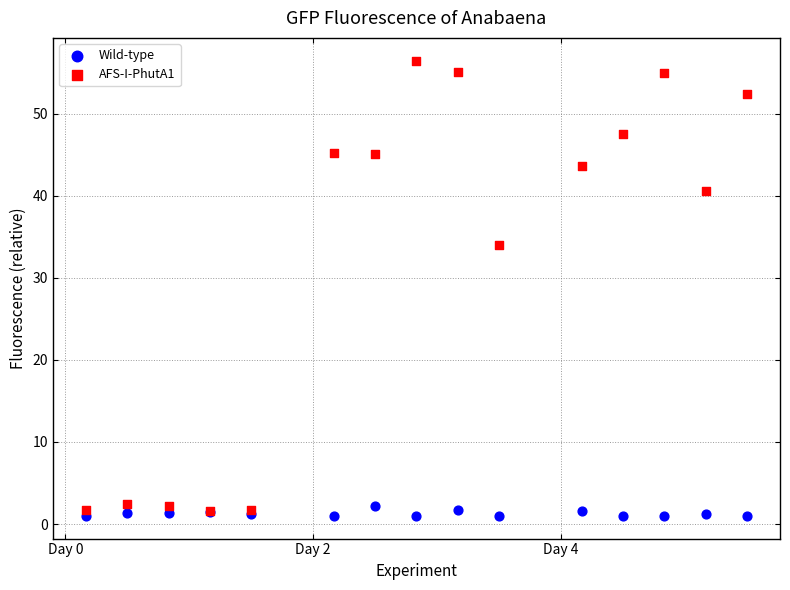

Across all series, what Y value is closest to 28?

34.0